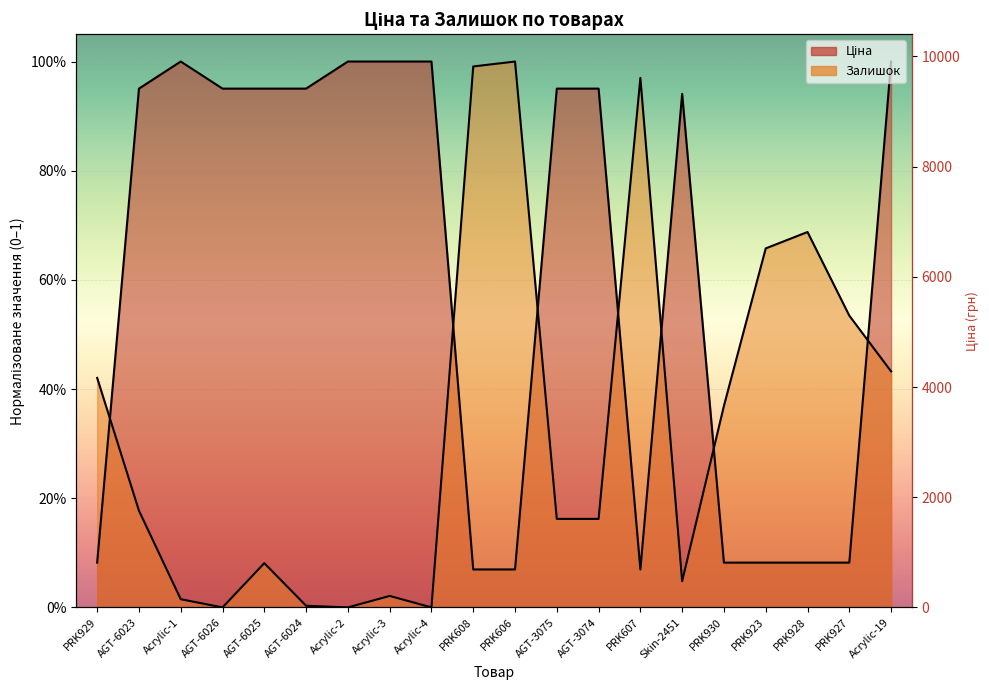

Which category has the lowest value across all series?

AGT-6026